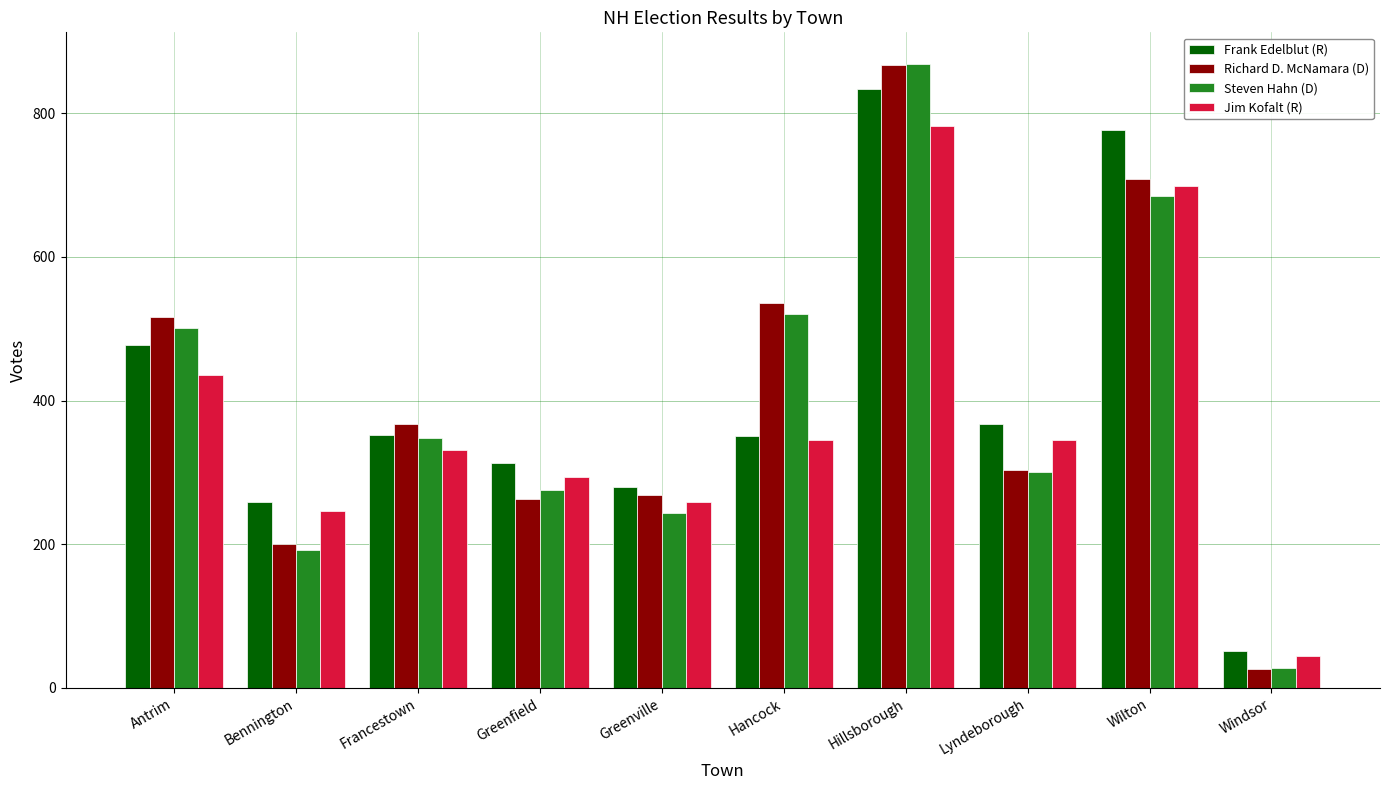

Is it true that Frank Edelblut (R) equals 586 at Hancock?

False